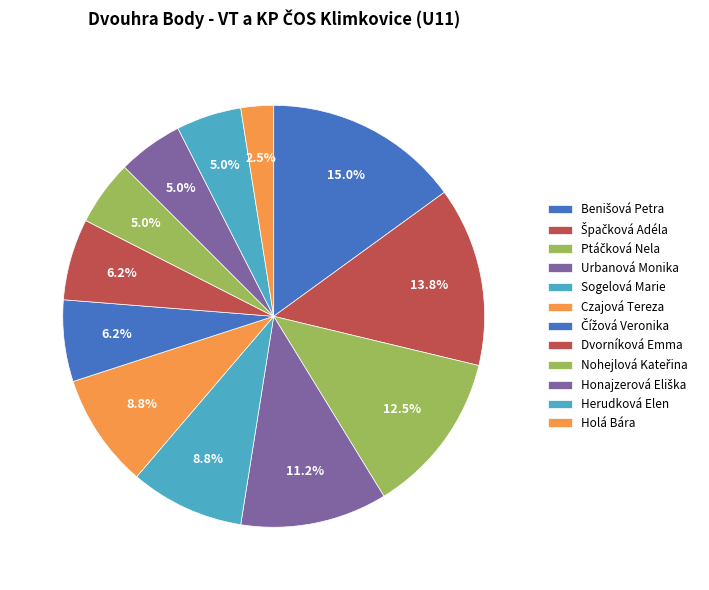

What percentage is the Holá Bára slice, to the nearest percent?

2%